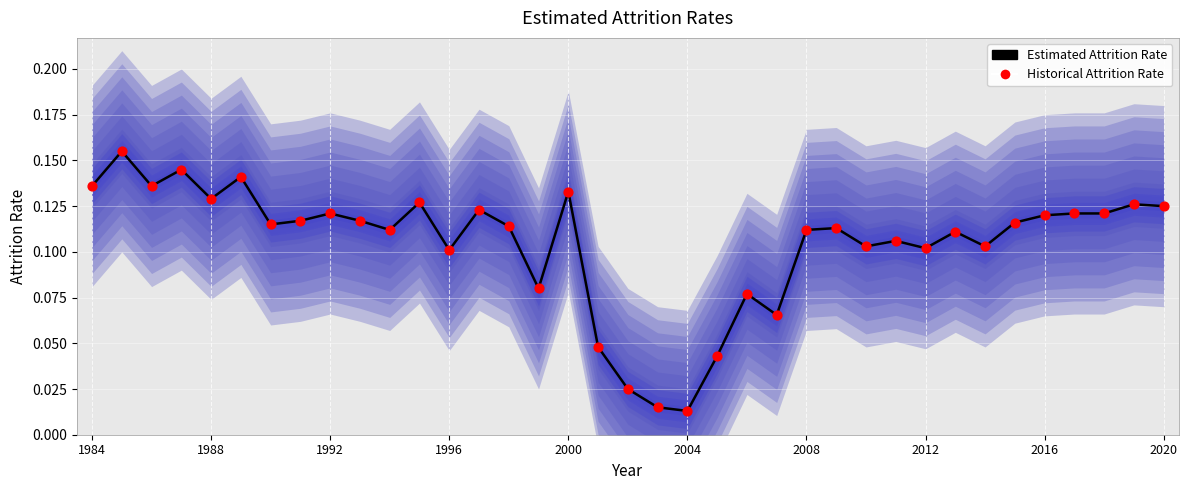

Is the value of Historical Attrition Rate at 2020 greater than the value of Estimated Attrition Rate at 30?

Yes